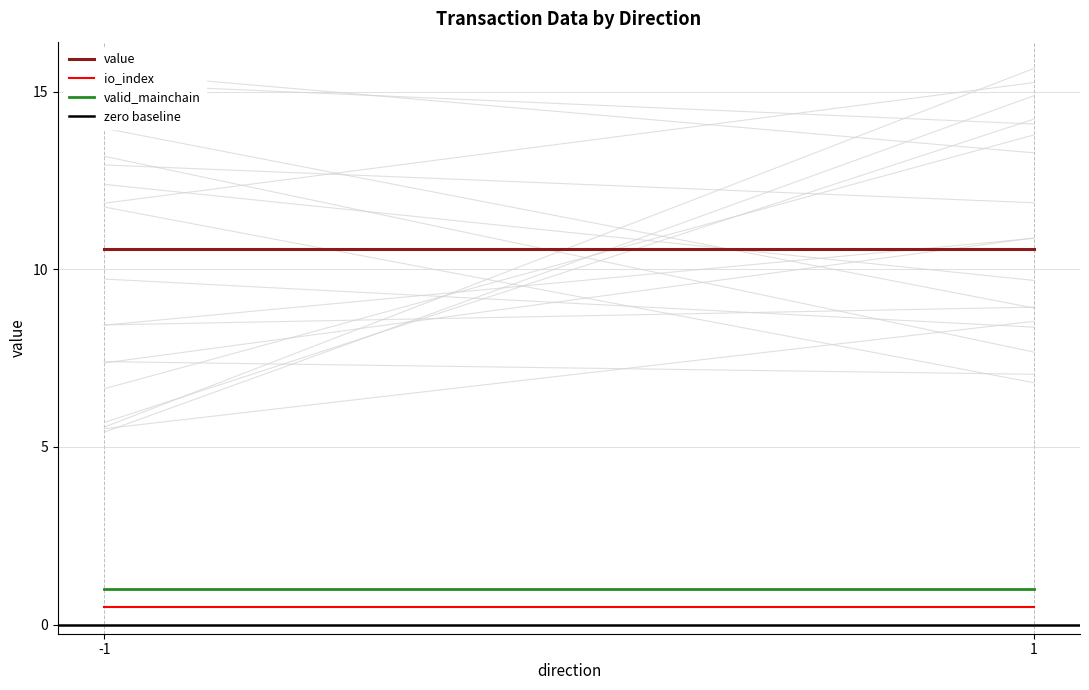

What is the value of the valid_mainchain point at the 1st from the left?

1.0